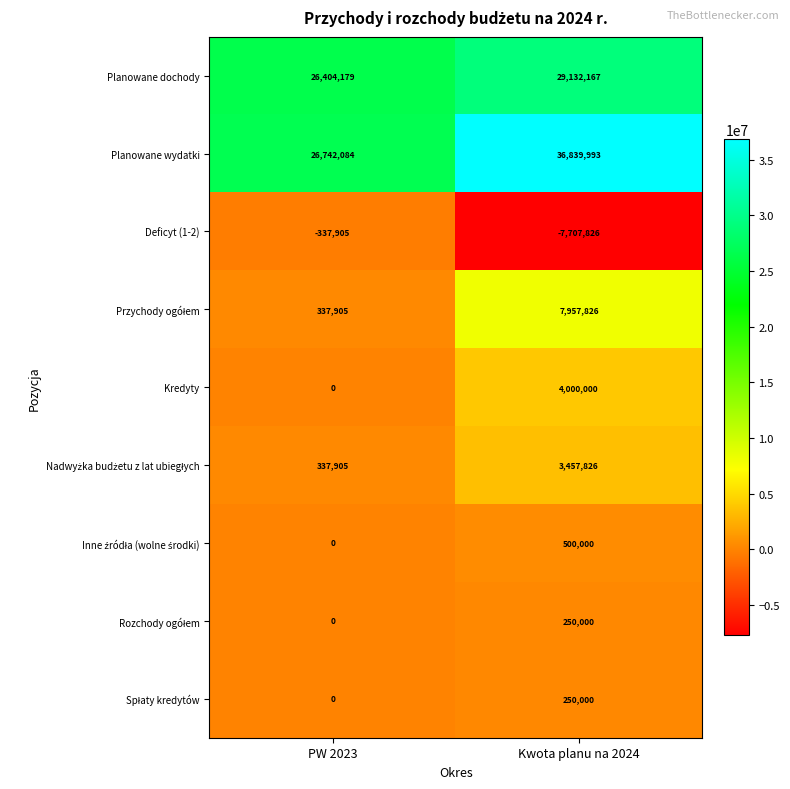

The Deficyt (1-2) series shows -337905 at PW 2023. True or false?

True